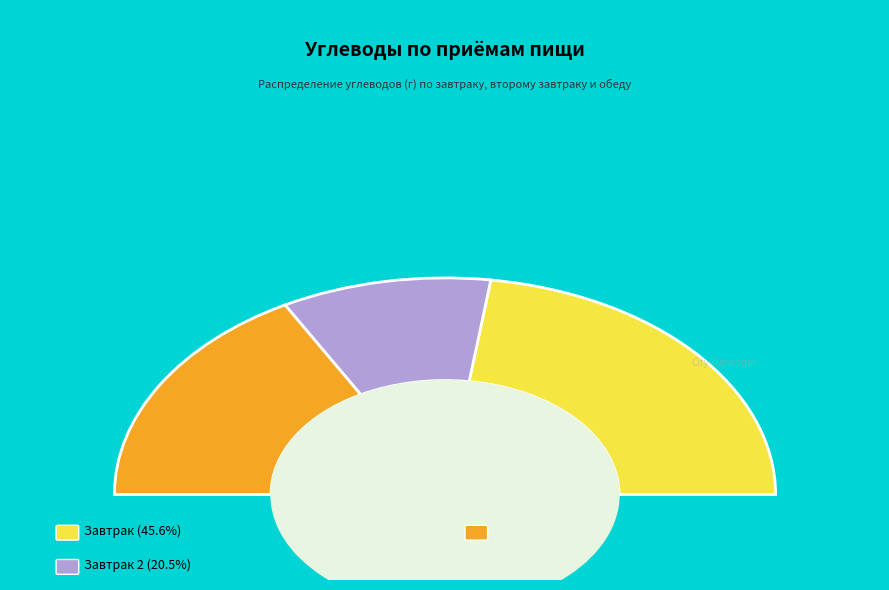

To the nearest percent, what is the combined percentage of Завтрак 2 and Обед?

54%